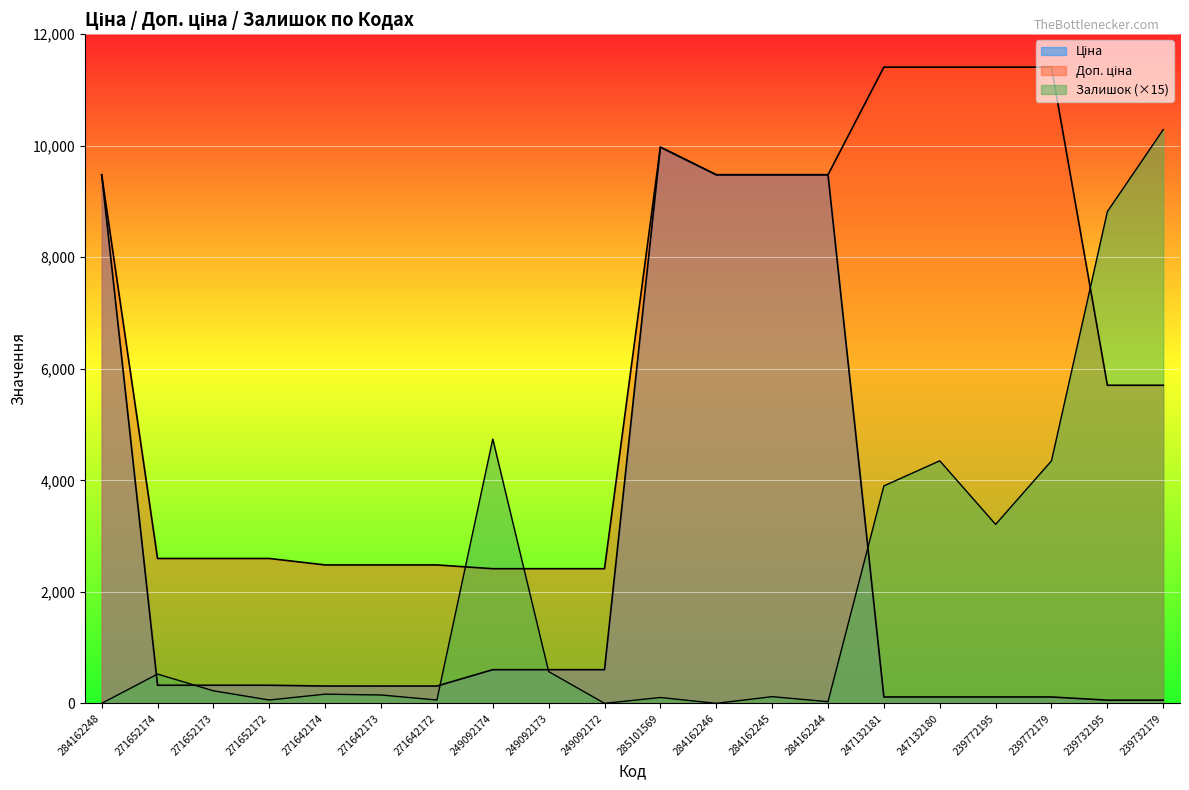

How many interior local valleys does the Залишок series have?

6